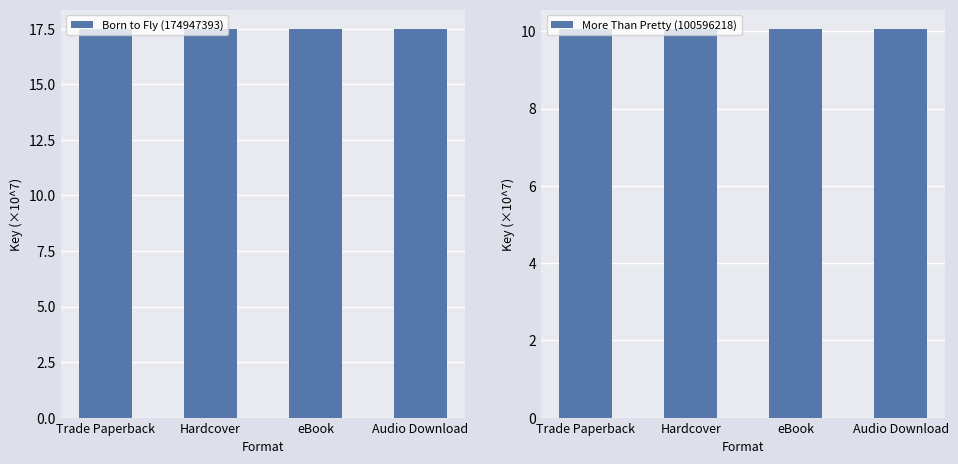

Which series has the largest range (max minus min)?

Born to Fly (174947393)